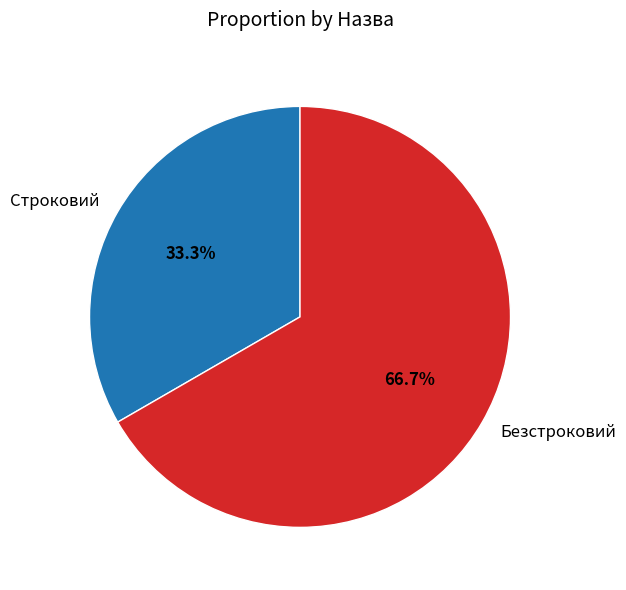

Which slice is the largest?

Безстроковий